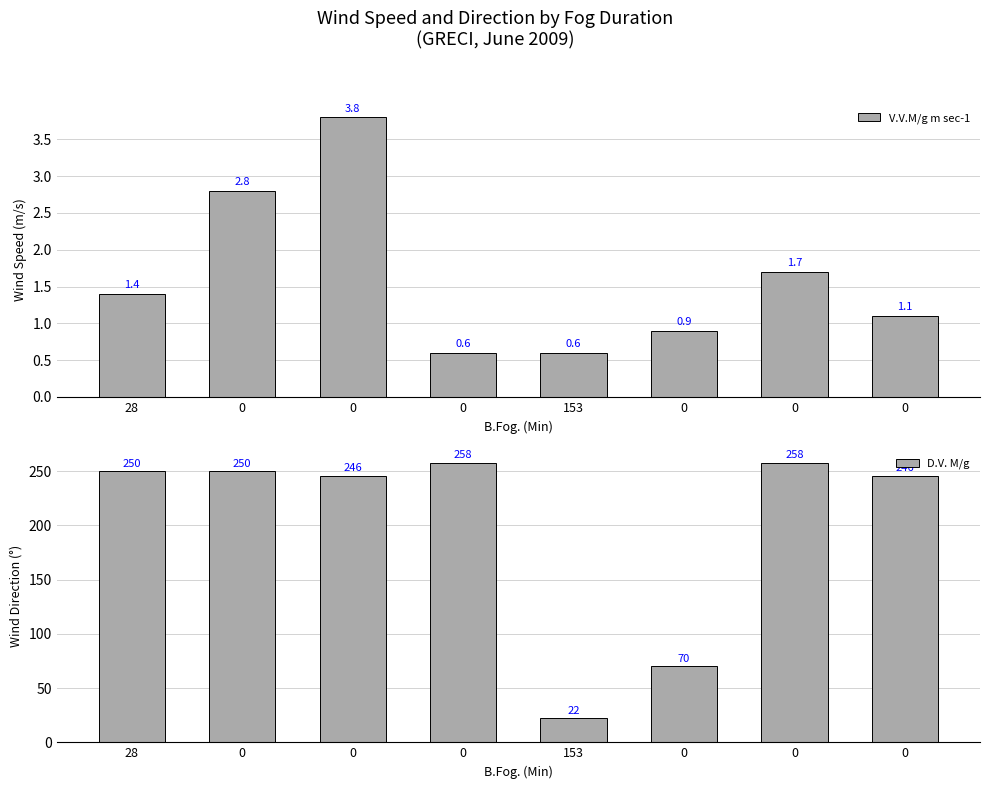

Reading left to right, transcribe all the data shown in this chart.

V.V.M/g m sec-1: 1.4	2.8	3.8	0.6	0.6	0.9	1.7	1.1
D.V. M/g: 250.0	250.0	246.0	258.0	22.0	70.0	258.0	246.0